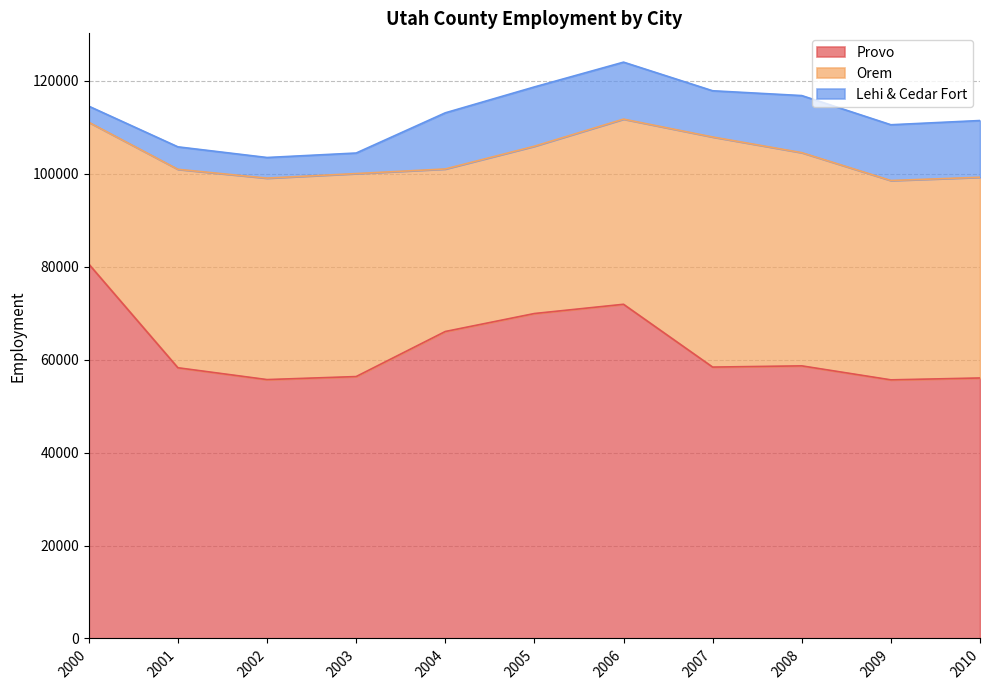

List the series in order of their overall mean, lowest first.

Lehi & Cedar Fort, Orem, Provo